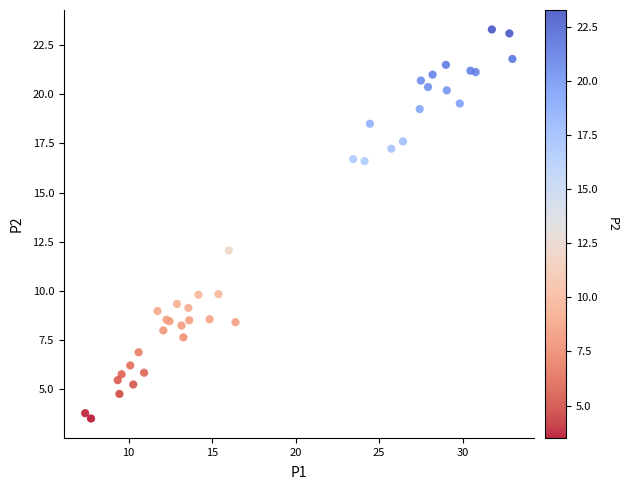

What Y value in the scatter plot is closest to 13?

12.1